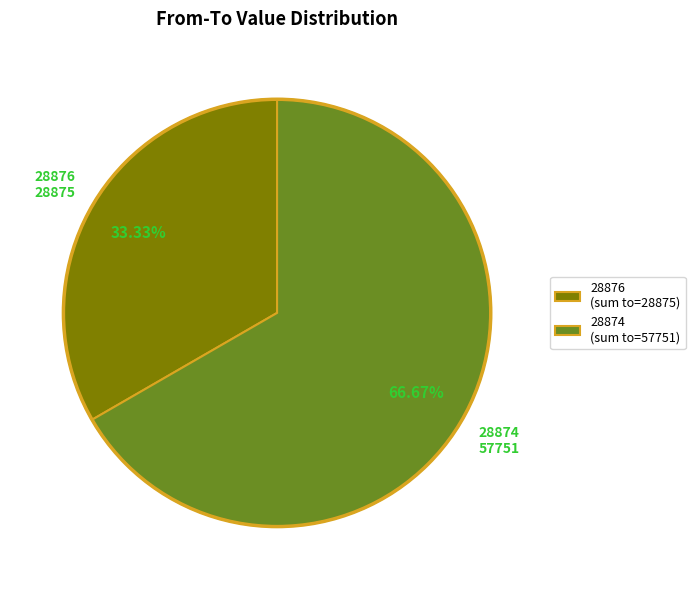

Rank the categories by value from highest to lowest.

28874 (sum to=57751), 28876 (sum to=28875)